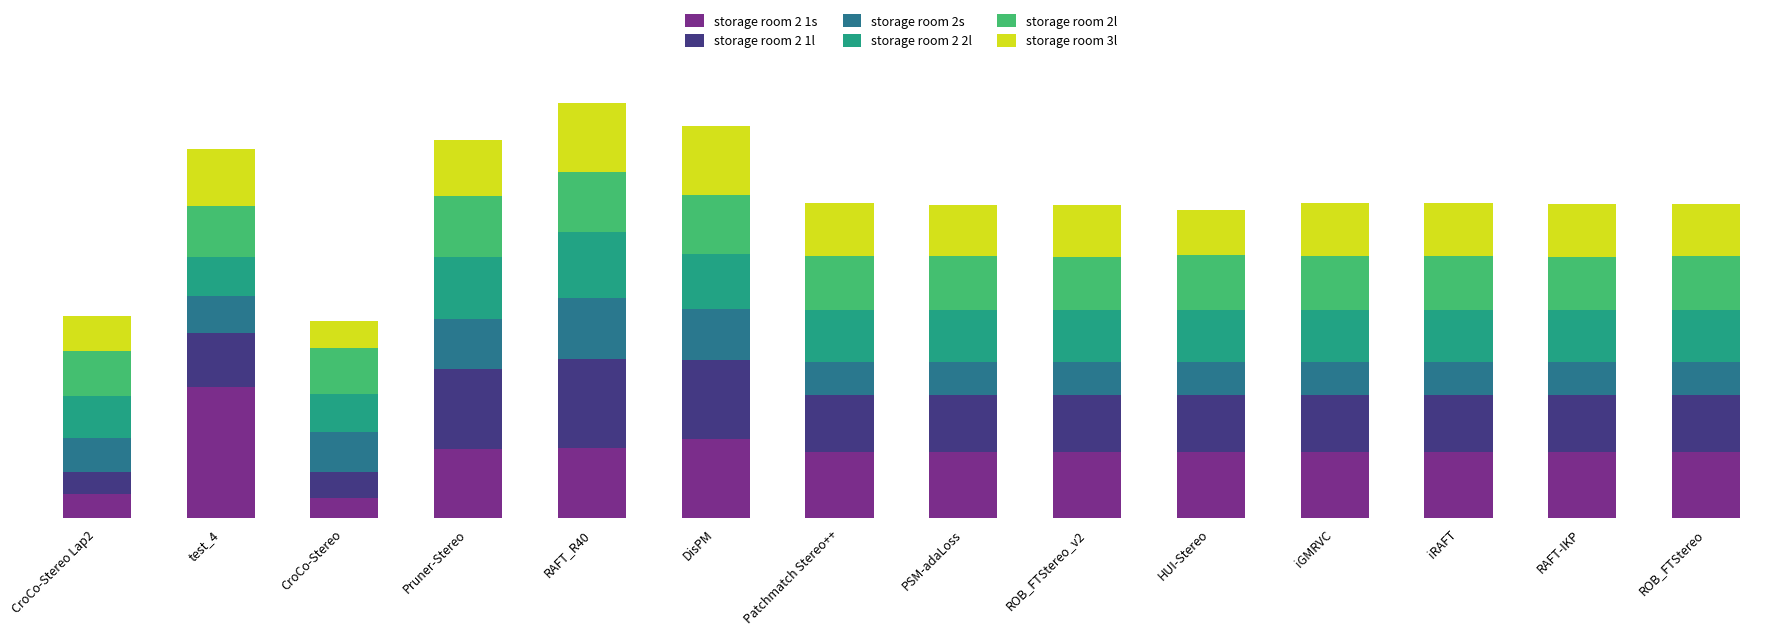

Does the chart contain any negative values?

No